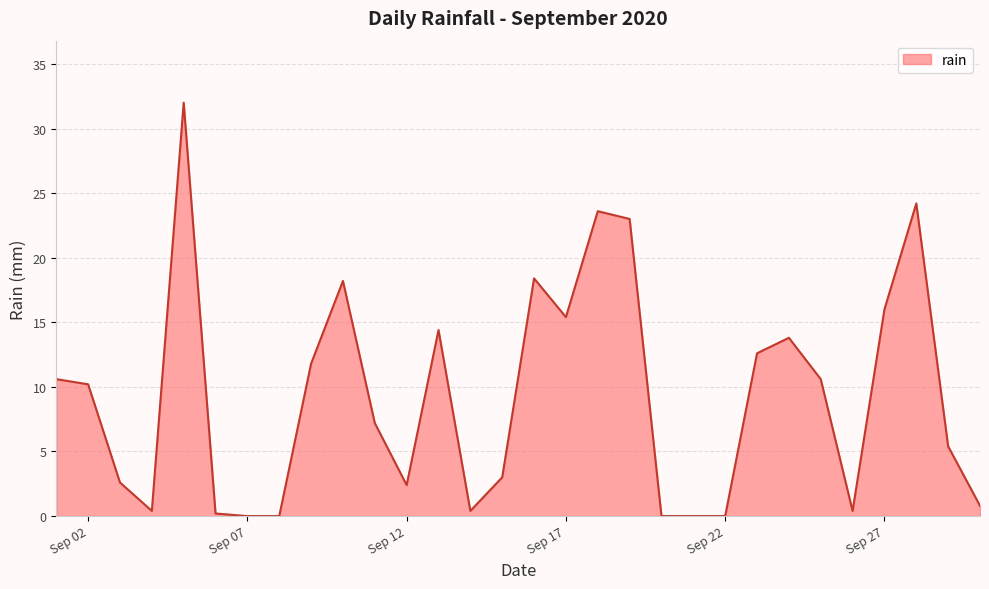

Reading left to right, what are all the values shown in this chart?

10.6	10.2	2.6	0.4	32.0	0.2	0.0	0.0	11.8	18.2	7.2	2.4	14.4	0.4	3.0	18.4	15.4	23.6	23.0	0.0	0.0	0.0	12.6	13.8	10.6	0.4	16.0	24.2	5.4	0.8